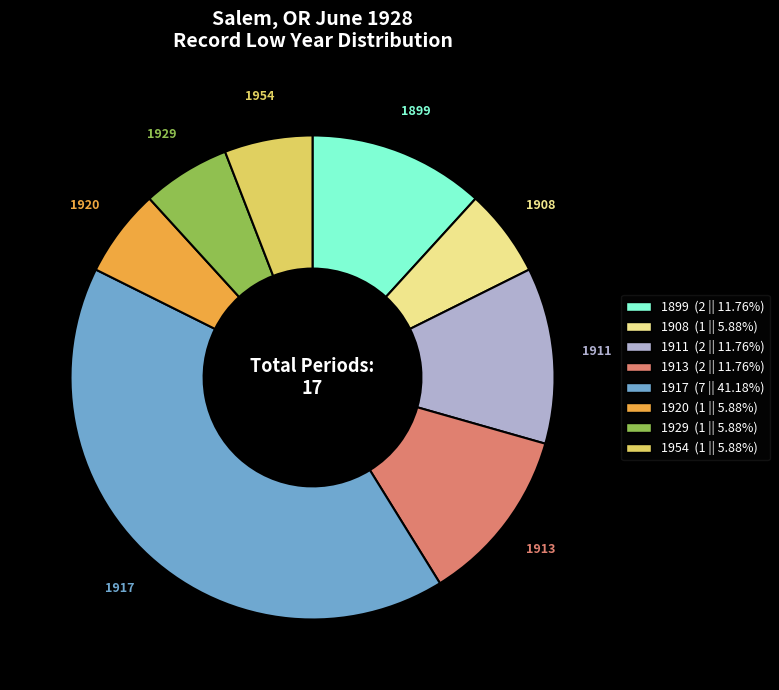

Combined, do 1929 and 1911 account for over 50%?

No